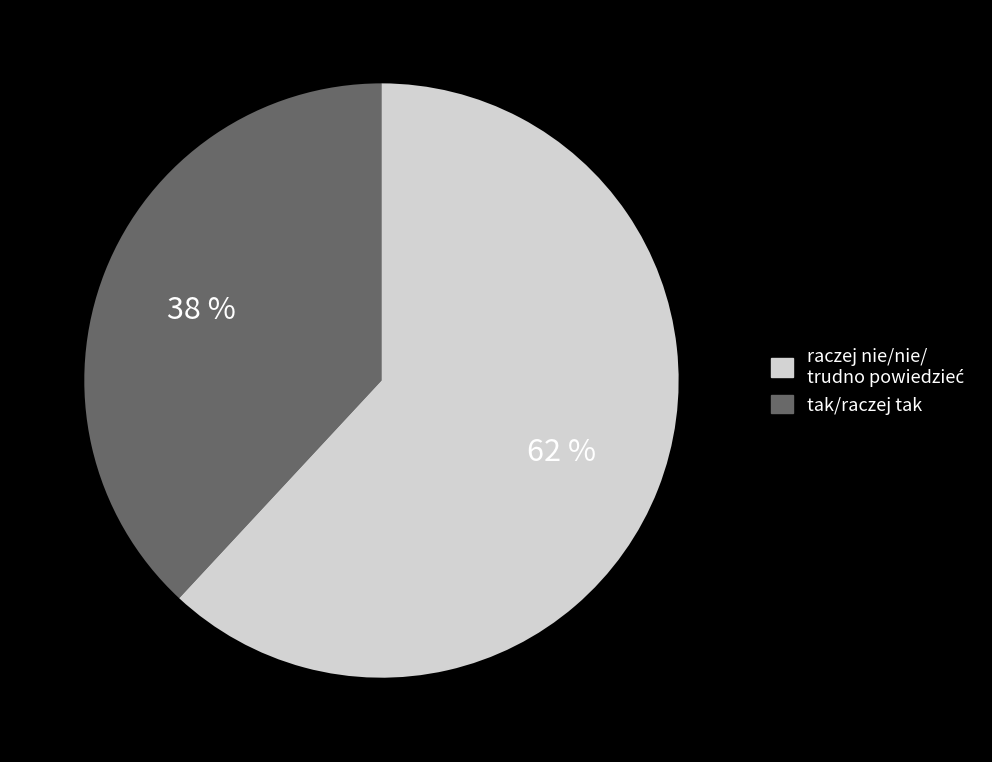

How many slices are in this pie chart?

2